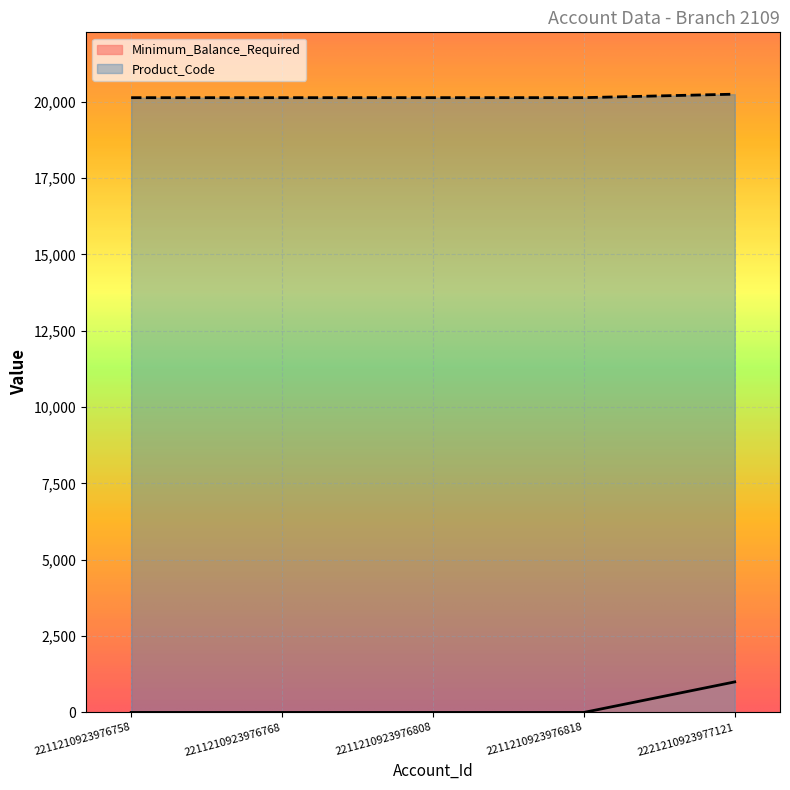

Is it true that Minimum_Balance_Required equals -366 at 2211210923976768?

False